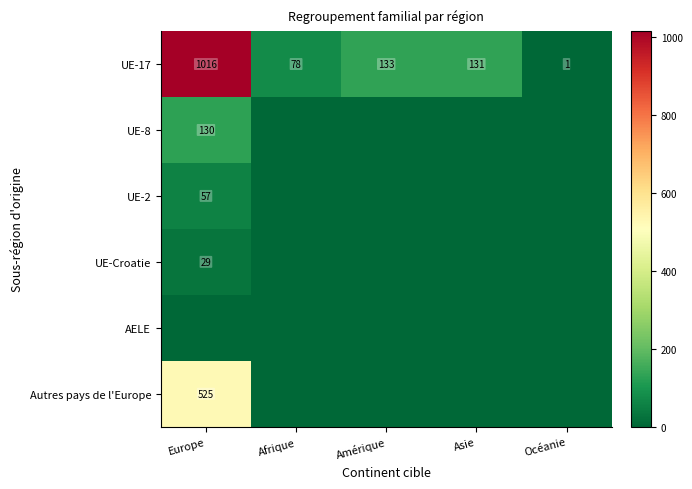

Which category has the lowest value in the UE-17 series?

Océanie